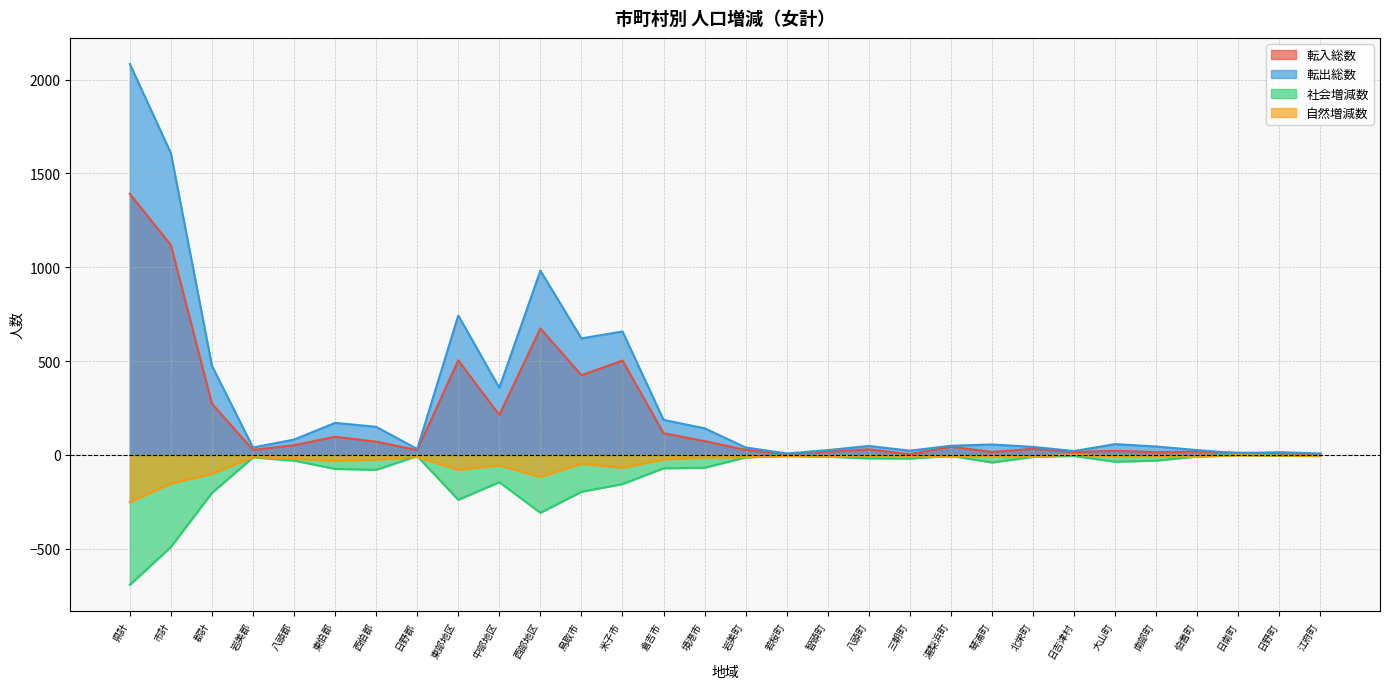

What is the average value of the 転入総数 series?

195